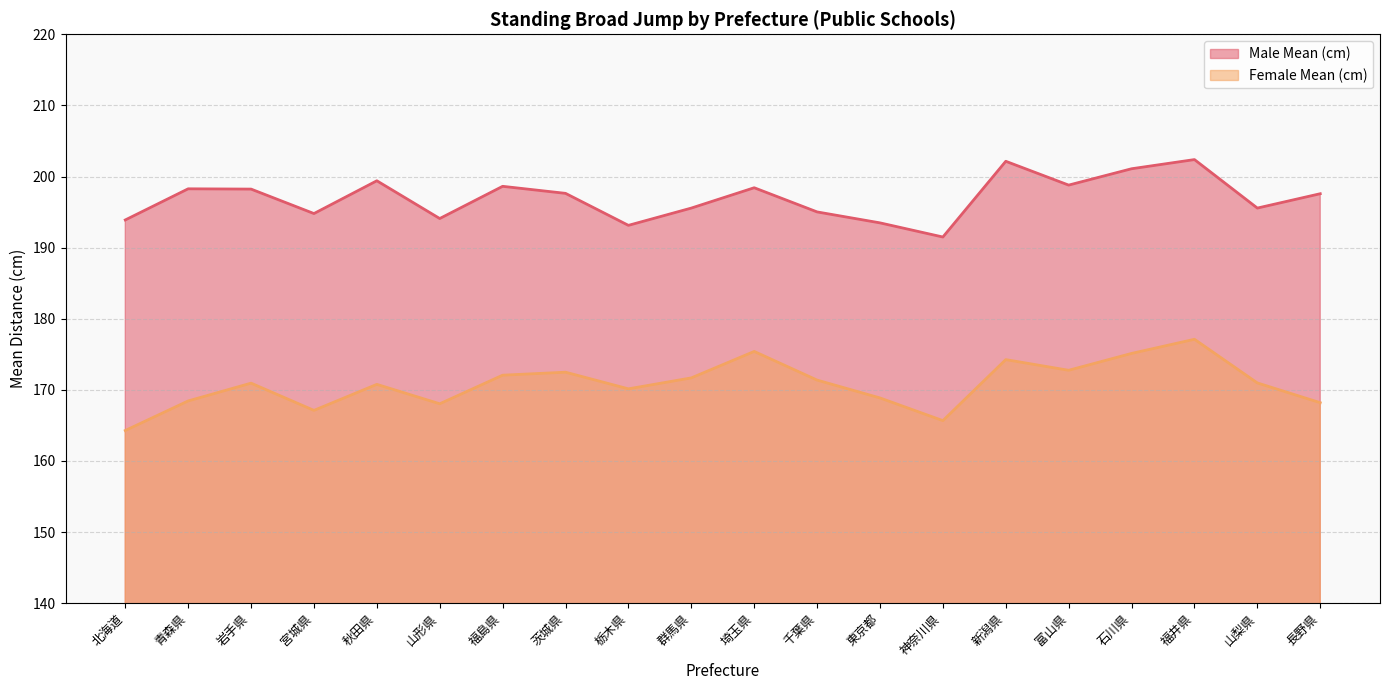

The Female Mean (cm) series shows 61.9 at 山形県. True or false?

False